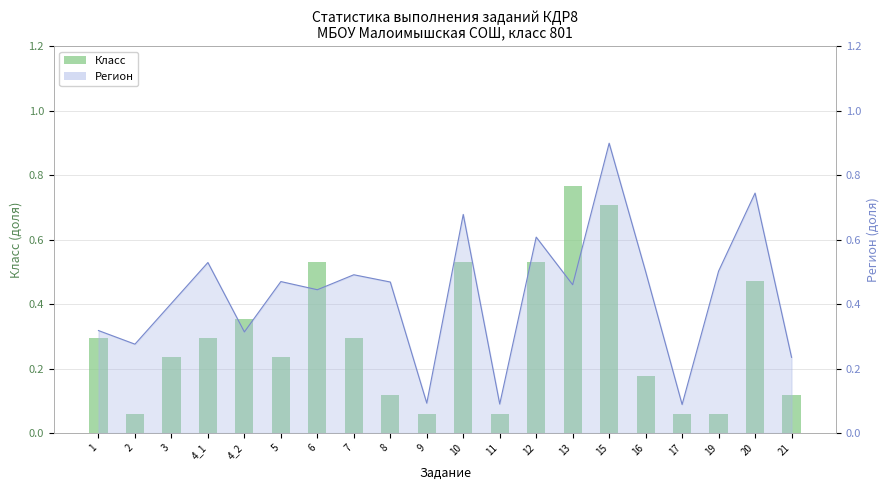

What is the average value?

0.3